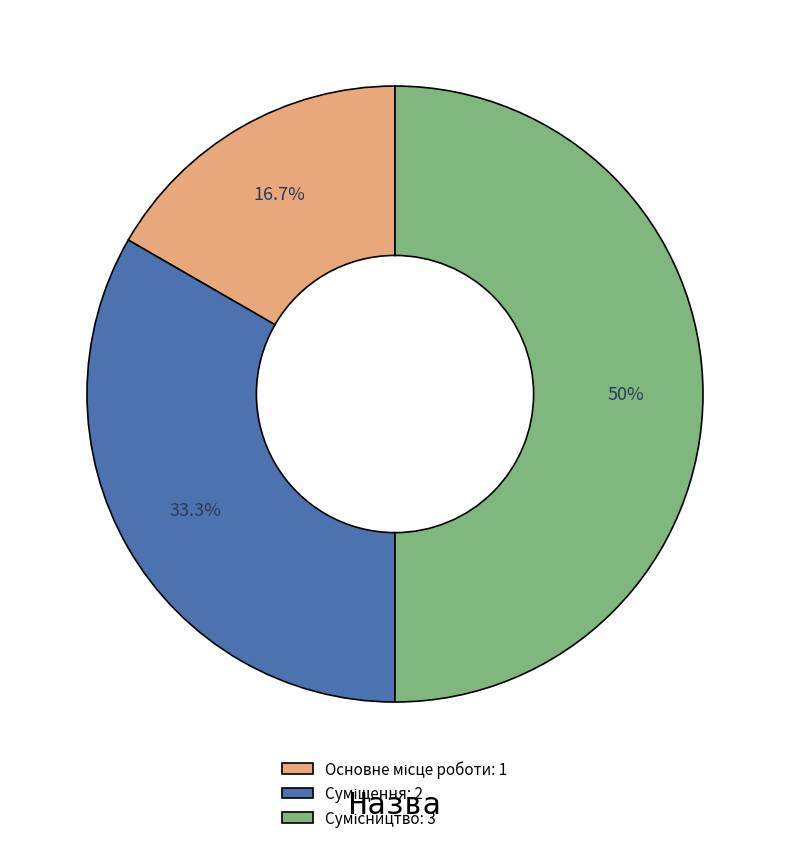

Is there a majority slice in this chart?

No